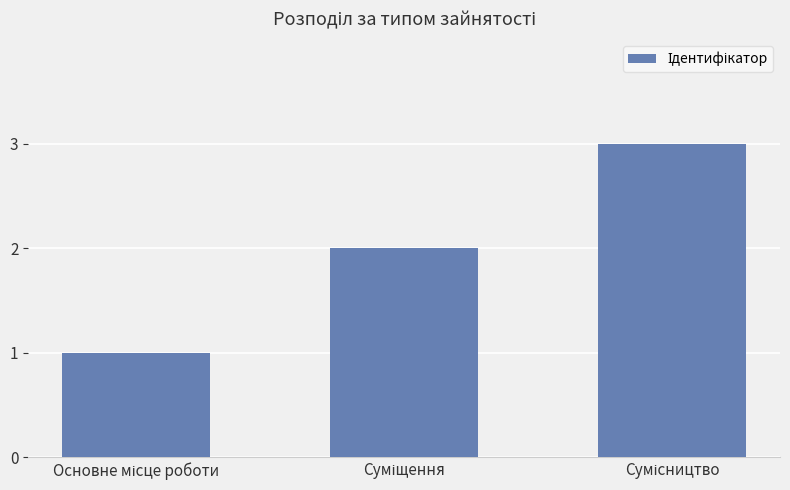

What is the sum of all values?

6